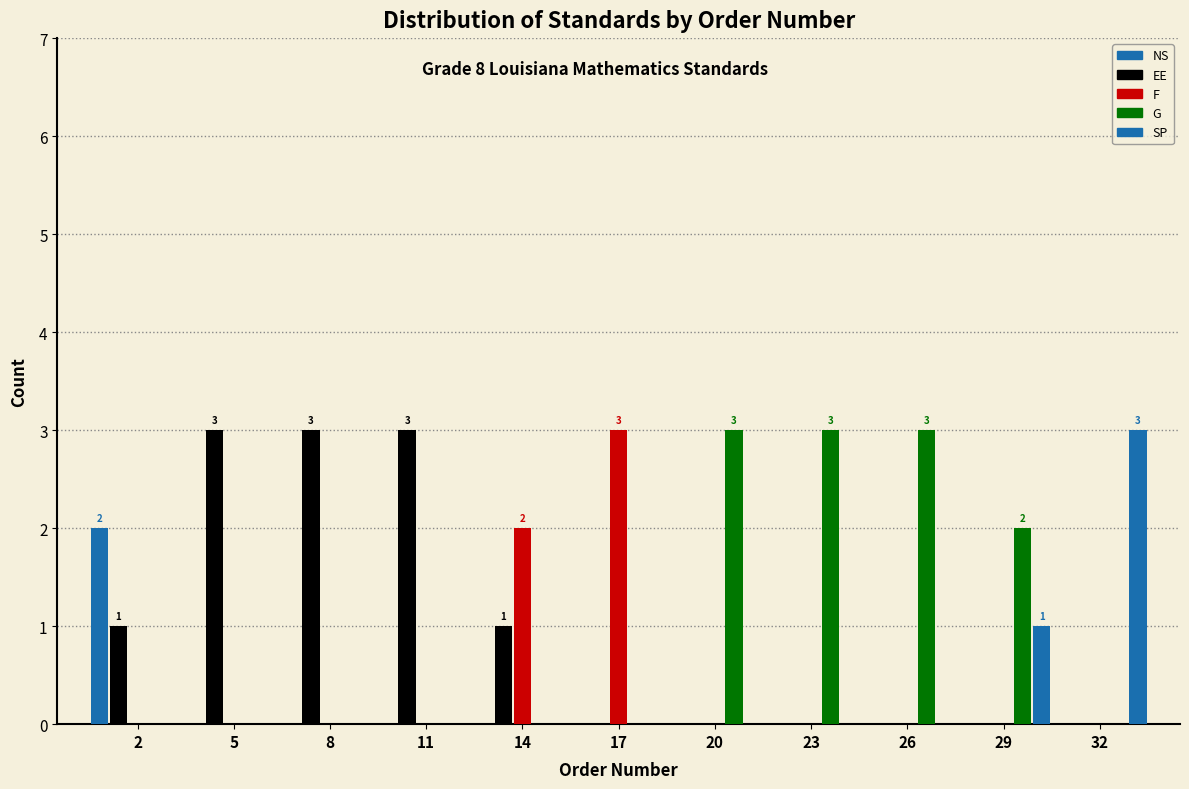

How many groups of bars are there?

11